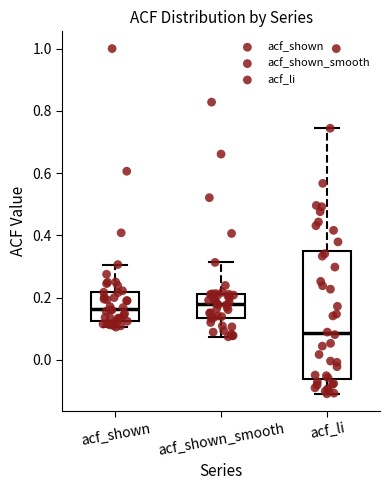

Reading left to right, read every box against the y-axis: the position of its median line, the range the box covers, and the ends of its whiskers. The values are not printed on the chart, so give them approximately, as read against the axis.

acf_shown: median 0.16, box 0.12 to 0.22, whiskers 0.10 to 0.30
acf_shown_smooth: median 0.18, box 0.14 to 0.22, whiskers 0.08 to 0.32
acf_li: median 0.08, box -0.06 to 0.36, whiskers -0.10 to 0.74